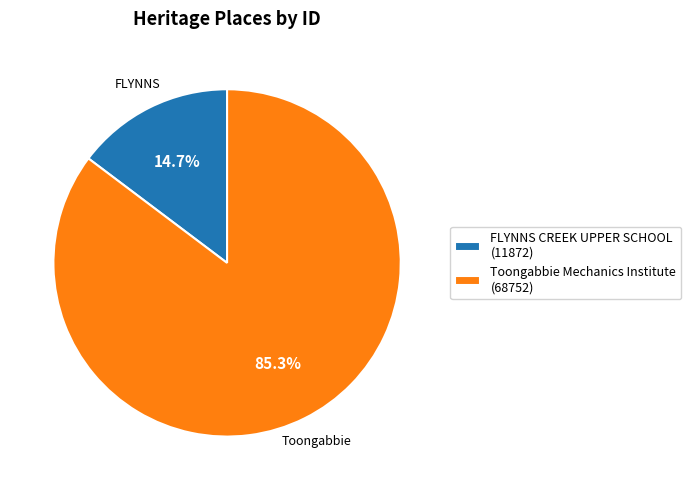

To the nearest percent, what portion does Toongabbie Mechanics Institute represent?

85%